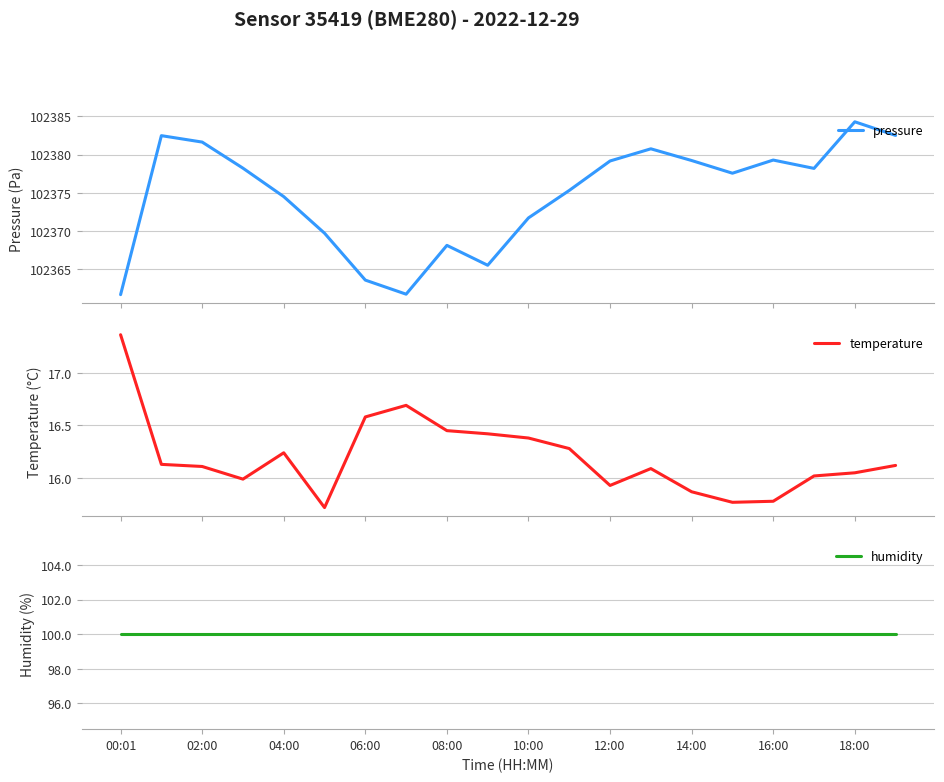

Which series has the largest total across all categories?

pressure